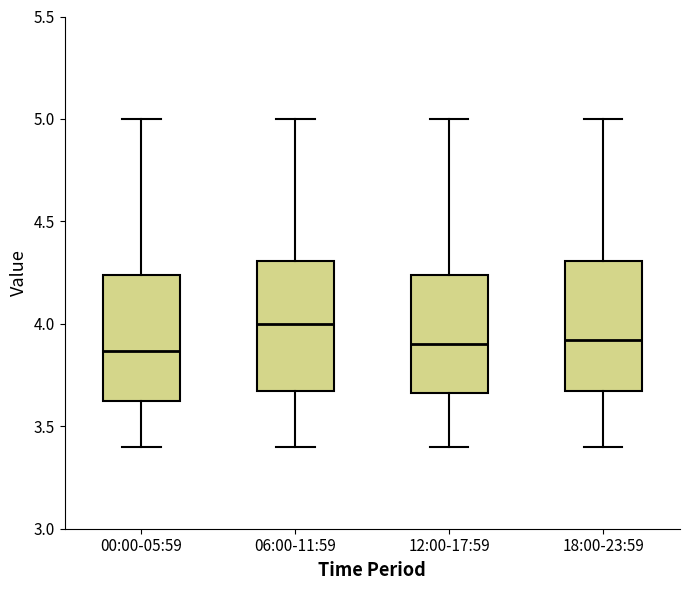

Reading left to right, transcribe this box plot: for each box, give where its median line is, the range the box spans, and where its two whiskers end, as read against the y-axis. The values are not printed on the chart, so give them approximately, as read against the axis.

00:00-05:59: median 3.85, box 3.60 to 4.25, whiskers 3.40 to 5.00
06:00-11:59: median 4.00, box 3.65 to 4.30, whiskers 3.40 to 5.00
12:00-17:59: median 3.90, box 3.65 to 4.25, whiskers 3.40 to 5.00
18:00-23:59: median 3.90, box 3.65 to 4.30, whiskers 3.40 to 5.00